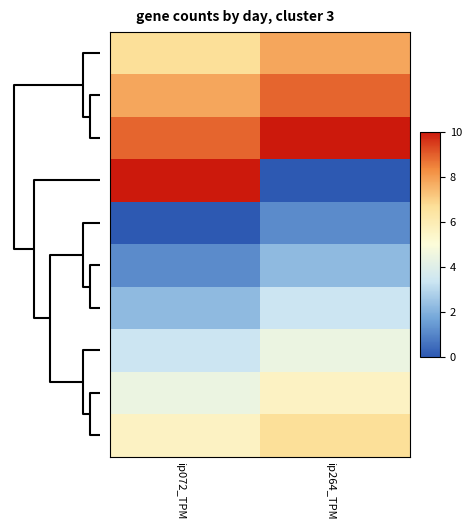

How many data points does each series have?

2